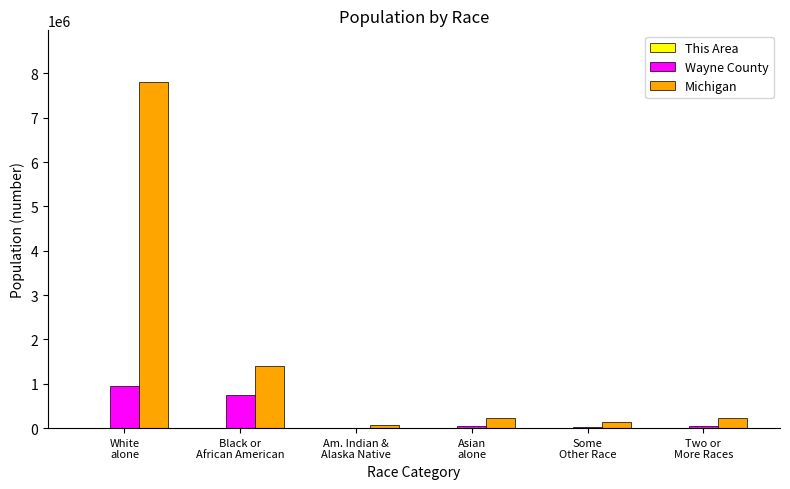

Count the number of data series in this chart.

3